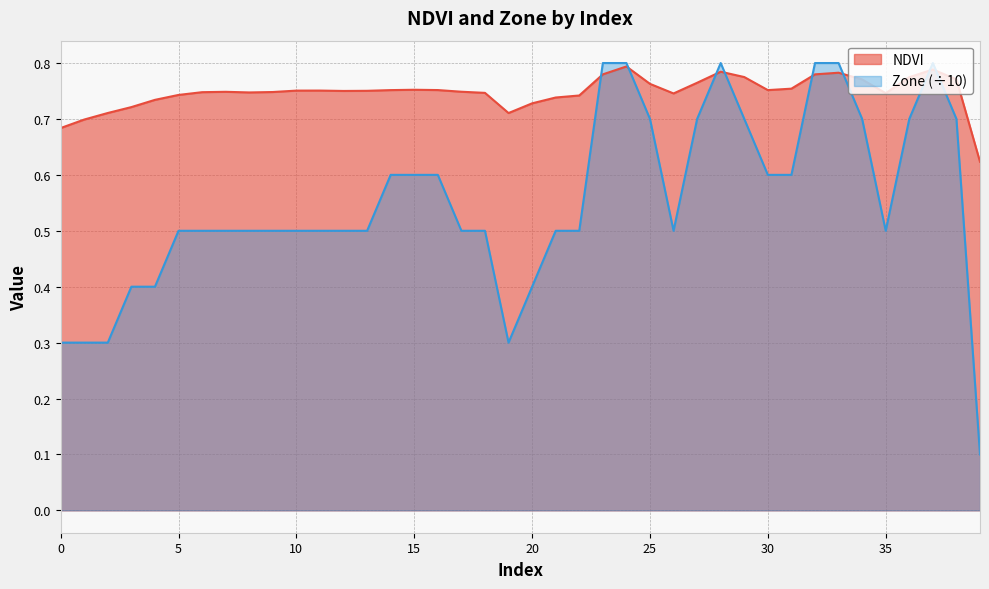

Where is the first local minimum for NDVI?

8